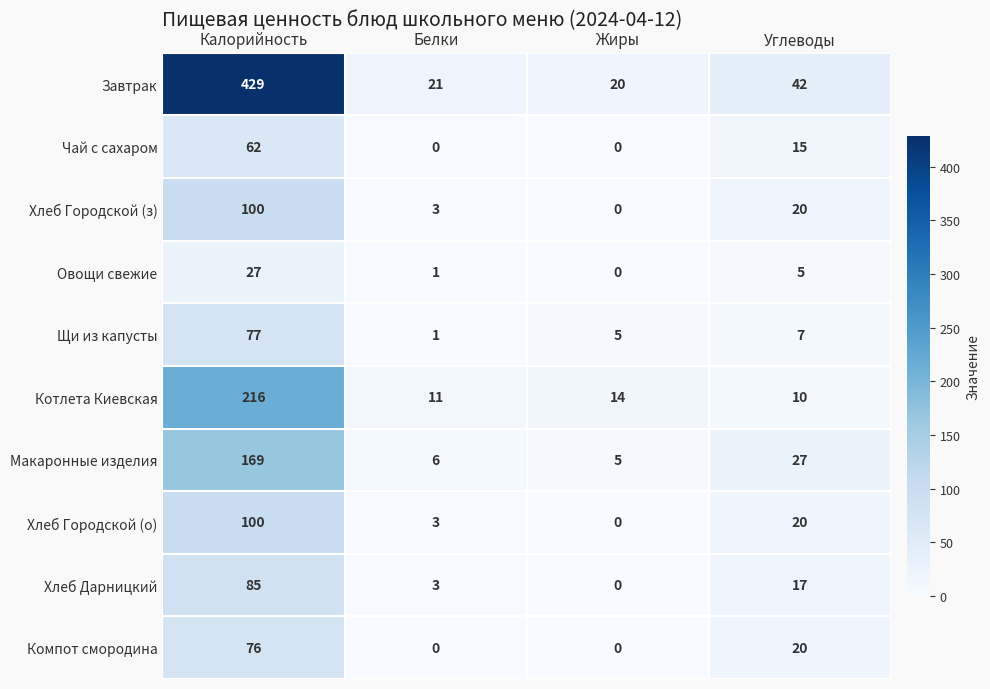

Count the number of categories in the chart.

4